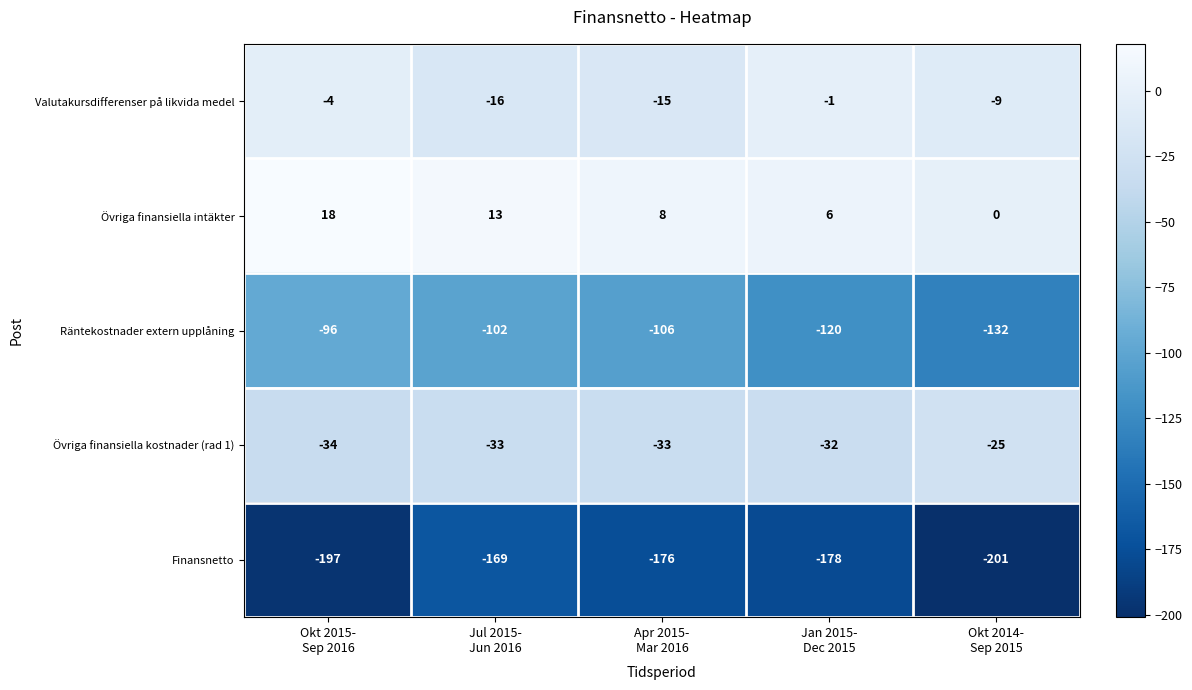

How many series are shown in this chart?

5